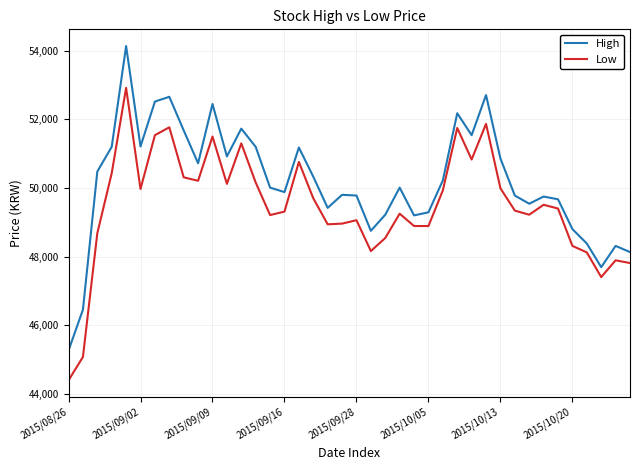

Which series has the largest total across all categories?

High